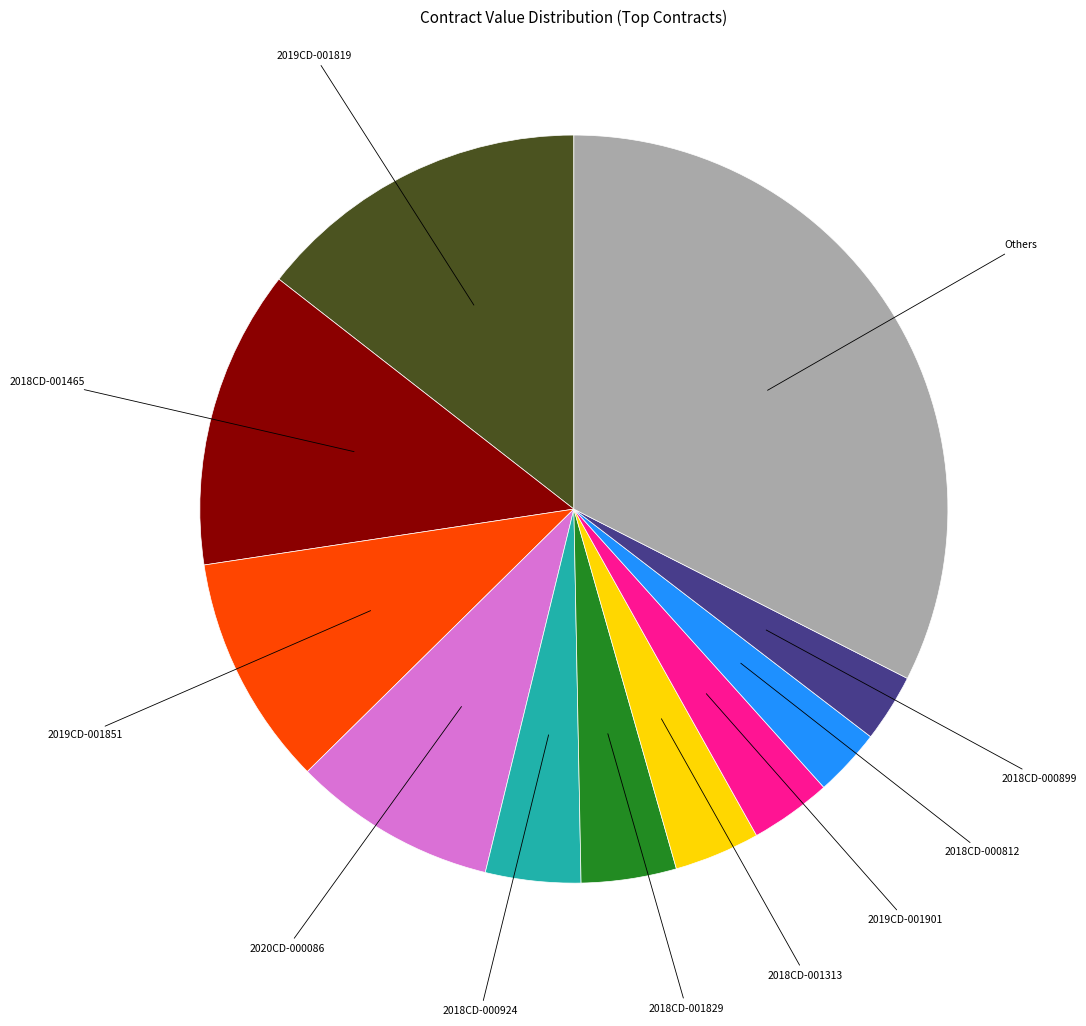

Is there any slice that represents more than half of the pie?

No